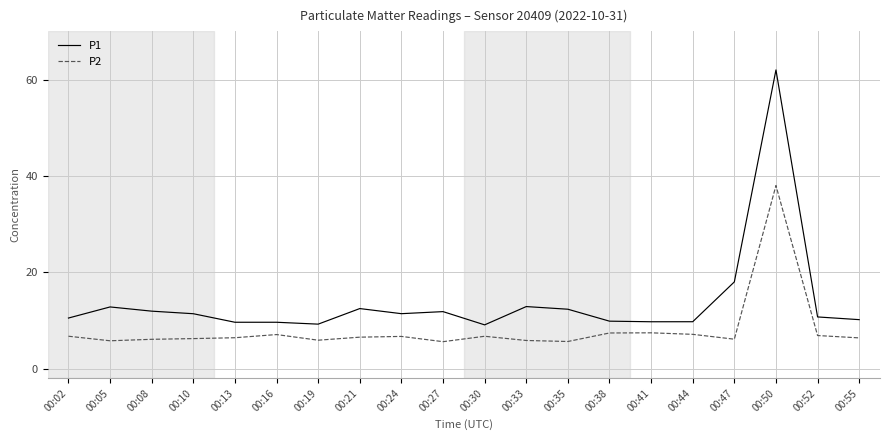

Where does the P2 series first go above 6?

00:02